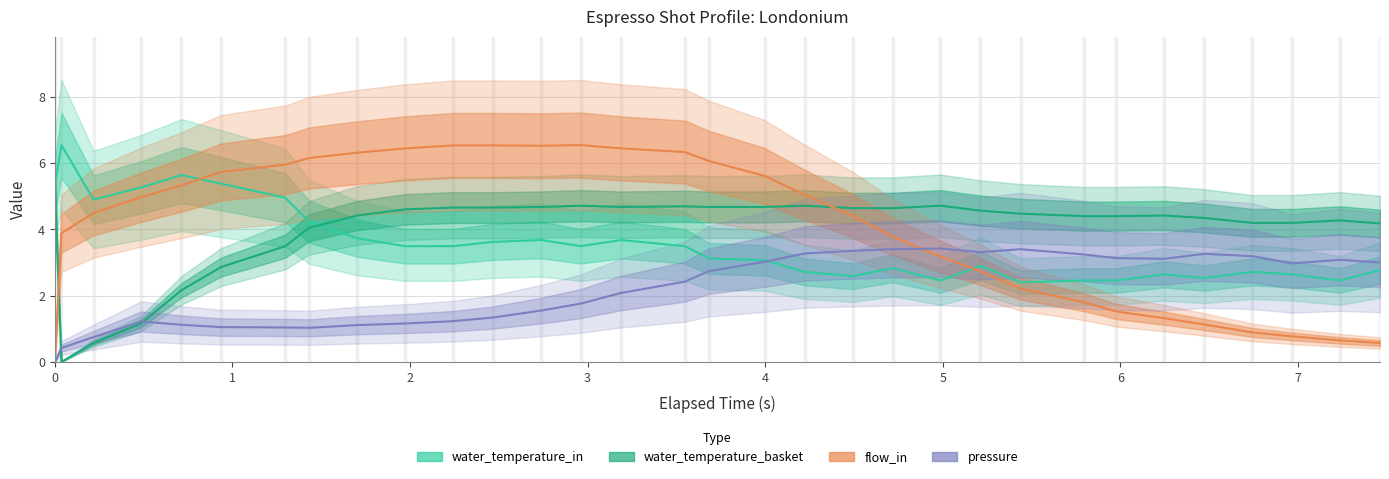

What is the sum of all flow_in values?

129.8